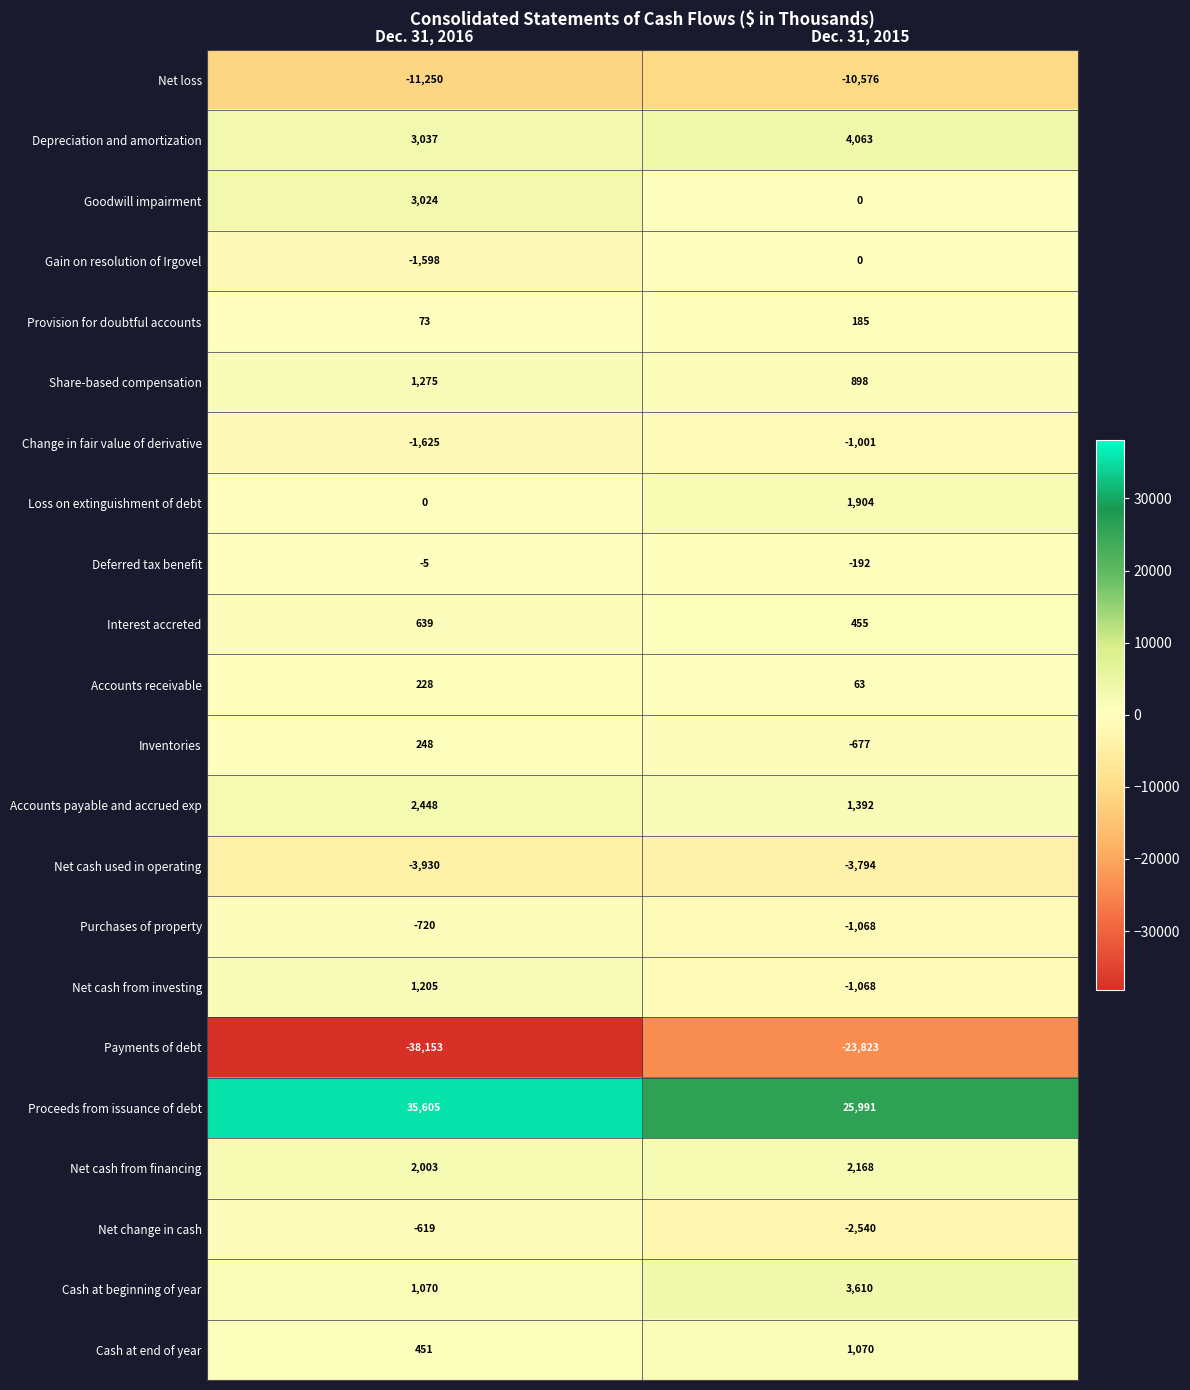

Where is Cash at end of year nearest to the value 760?

Dec. 31, 2016